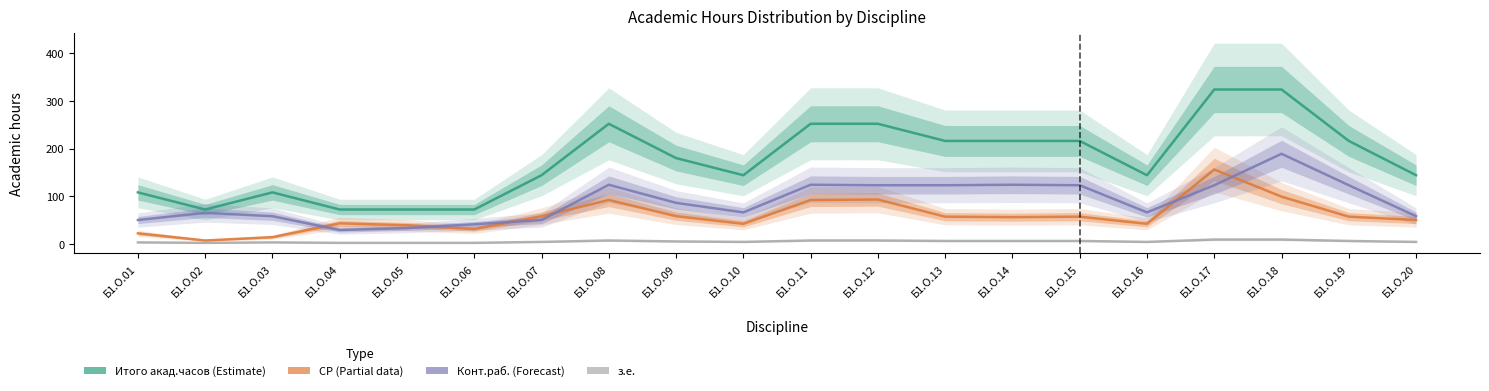

At which category is the sum across all series the highest?

Б1.О.18